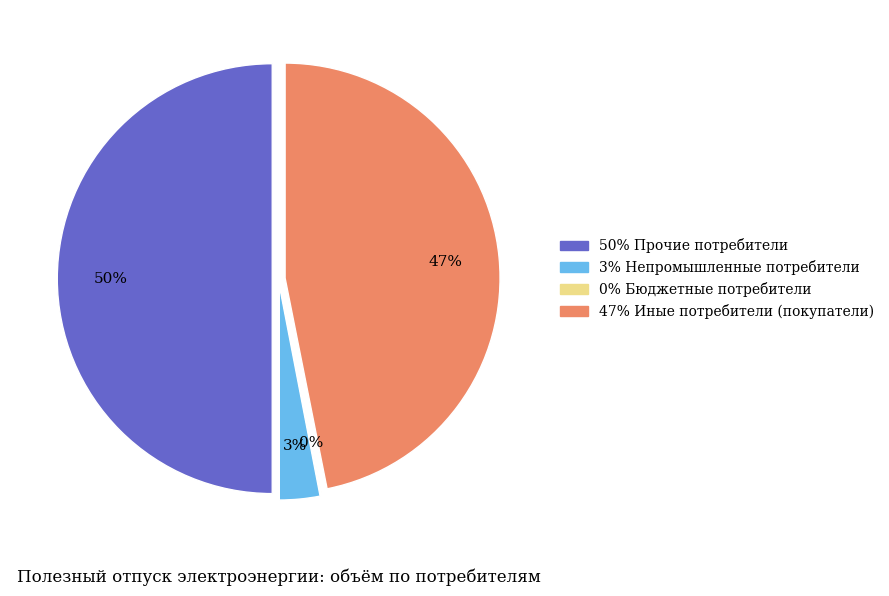

What percentage is the Иные потребители (покупатели) slice, to the nearest percent?

47%